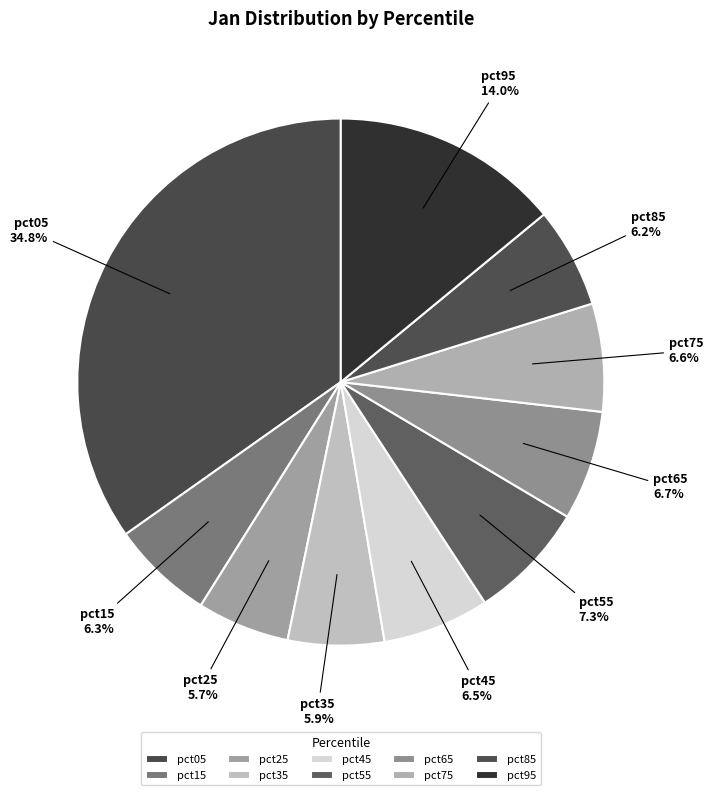

To the nearest percent, what portion does pct25 represent?

6%